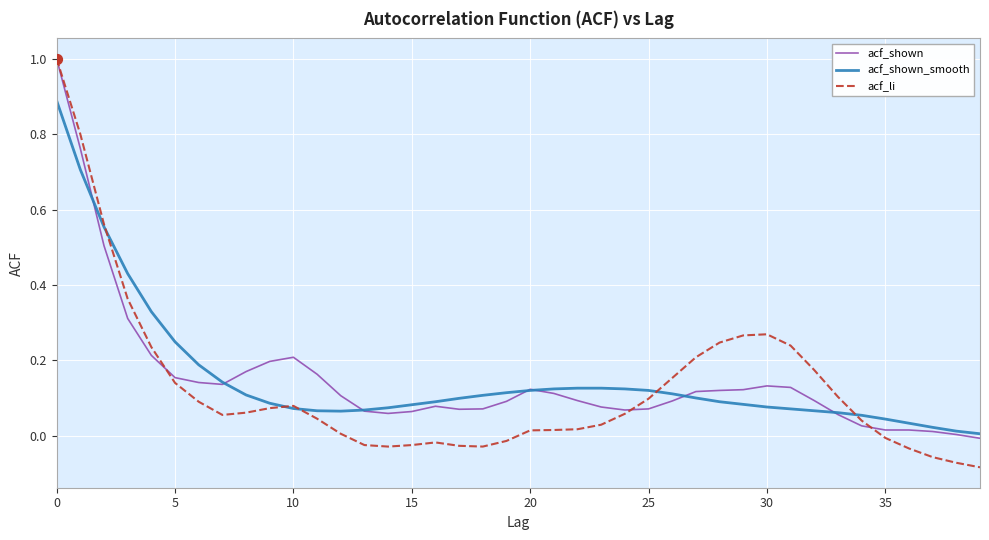

Which series has the largest range (max minus min)?

acf_li